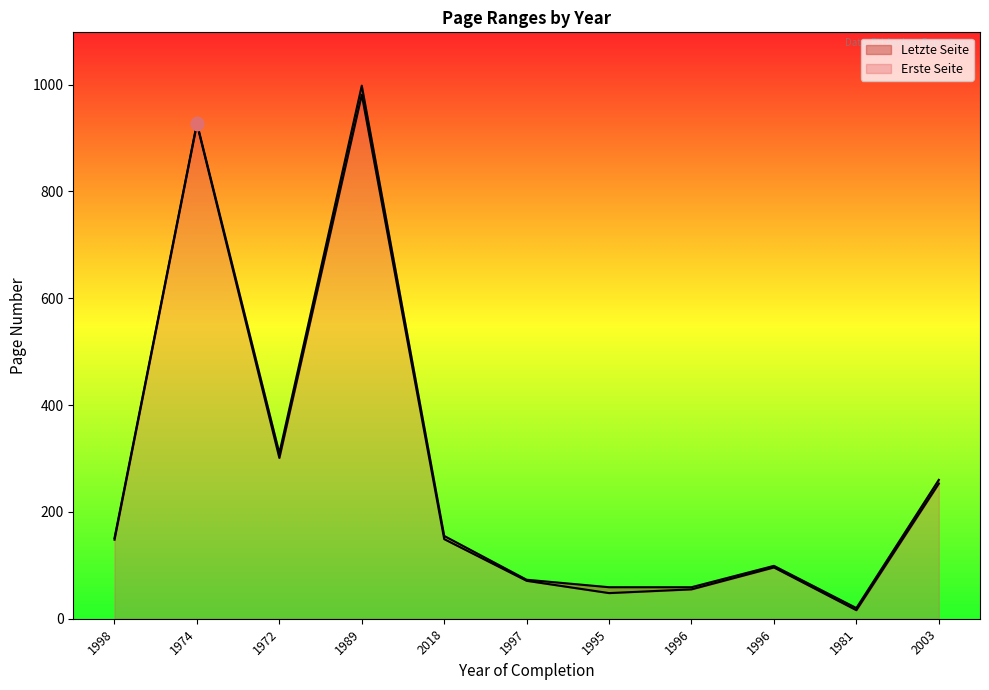

Is the value of Erste Seite at 1997 greater than the value of Letzte Seite at 1974?

No